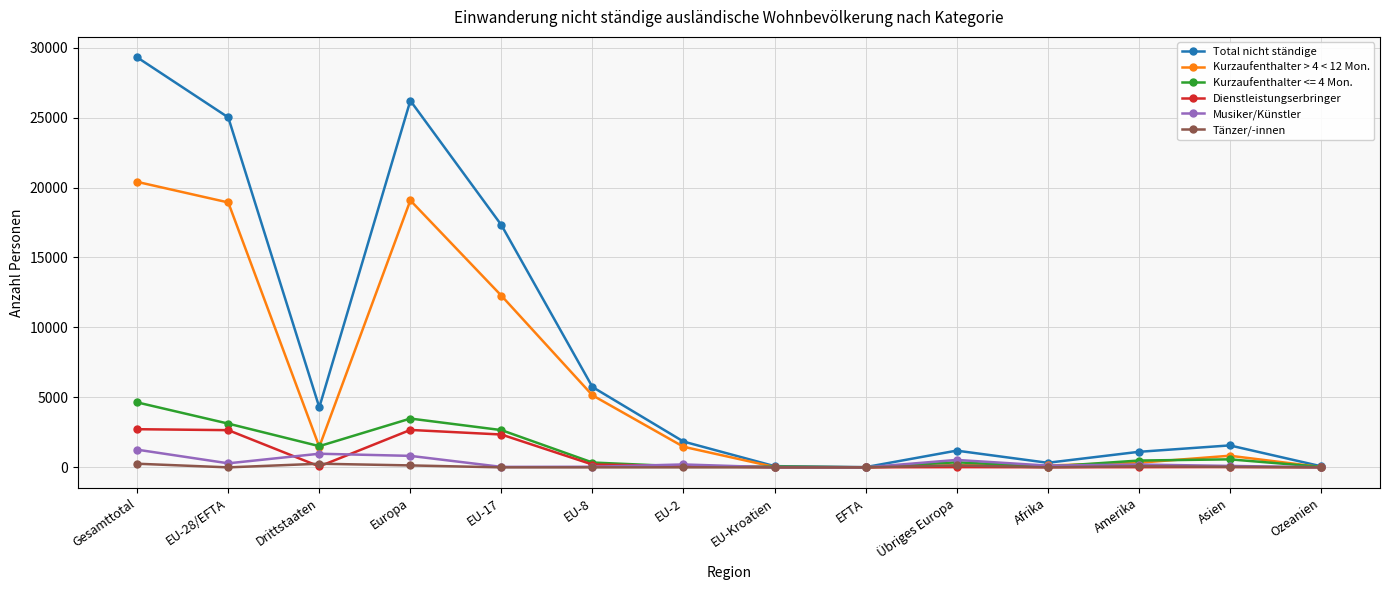

What is the greatest value displayed?

29301